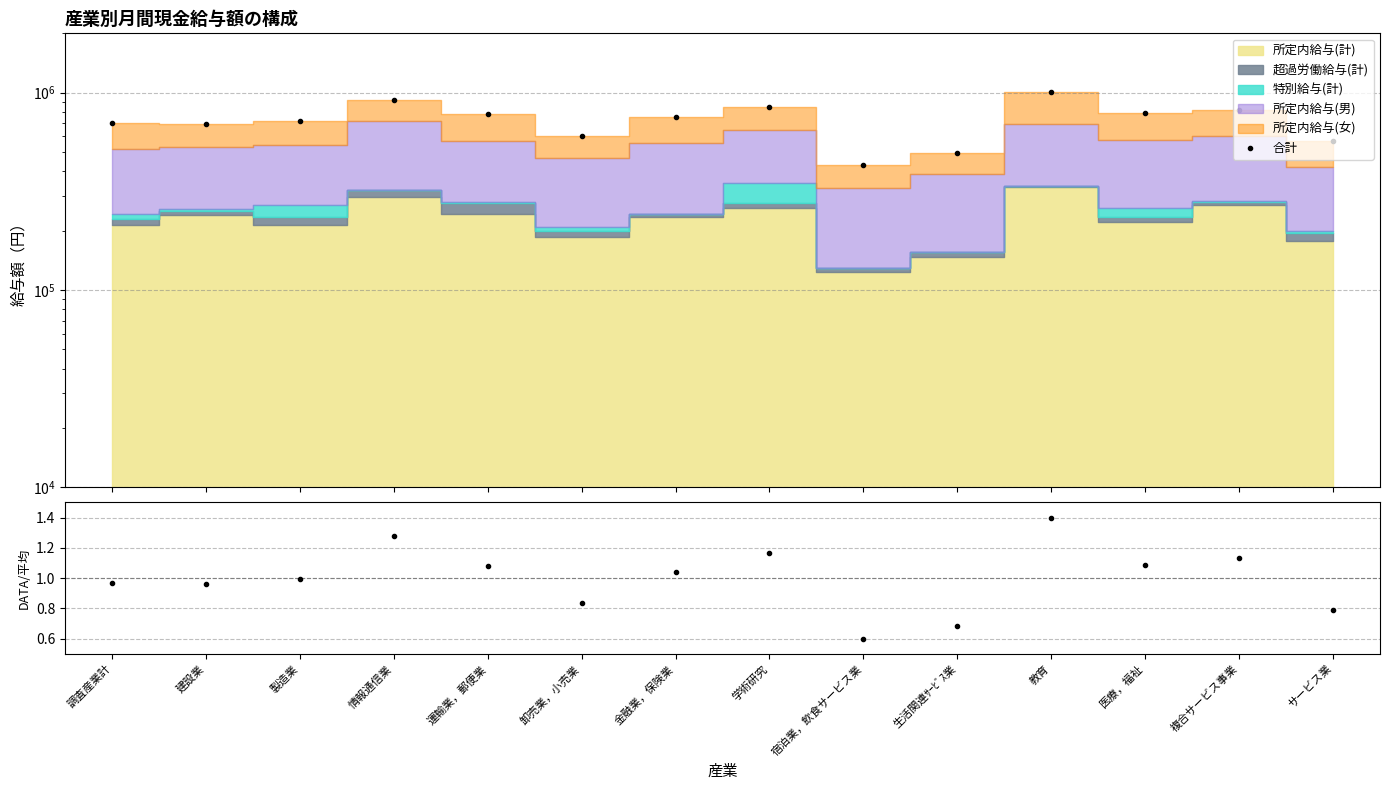

What is the difference between the 合計 values at 教育 and 医療，福祉?

227982.0